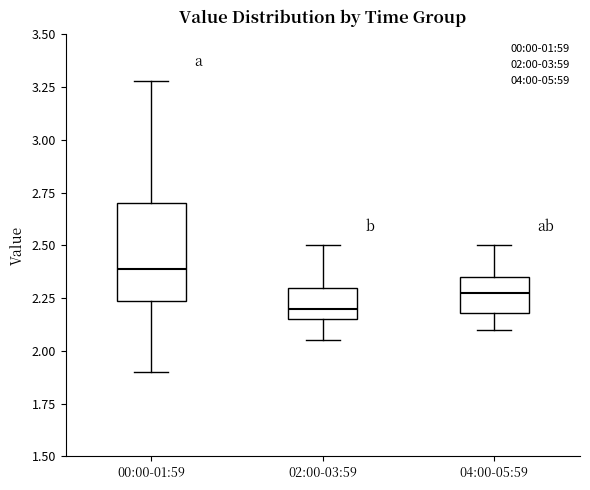

Comparing the boxes themselves (not the whiskers), which one is the tallest?

00:00-01:59